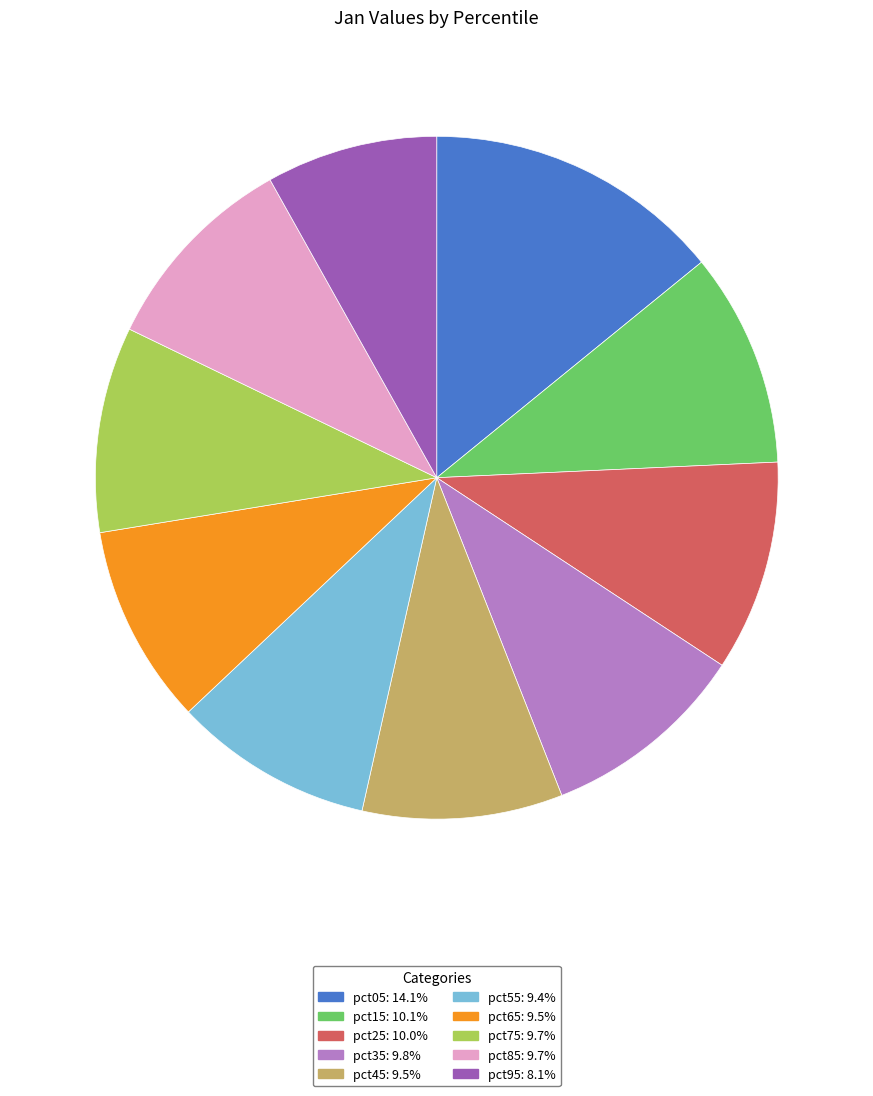

Combined, do pct05 and pct45 account for over 50%?

No